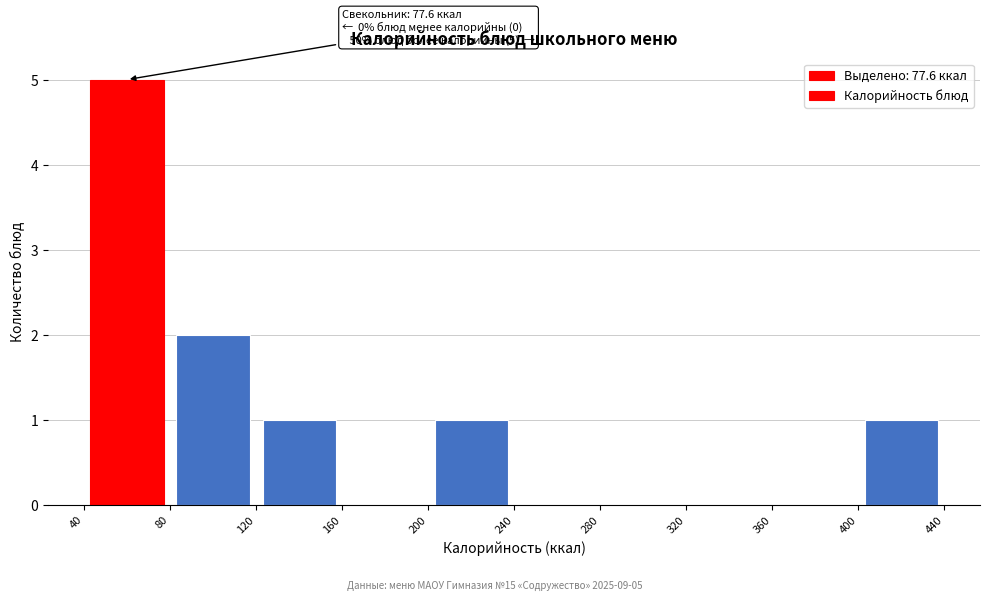

Which range on the x-axis has the tallest bar?

40 to 80